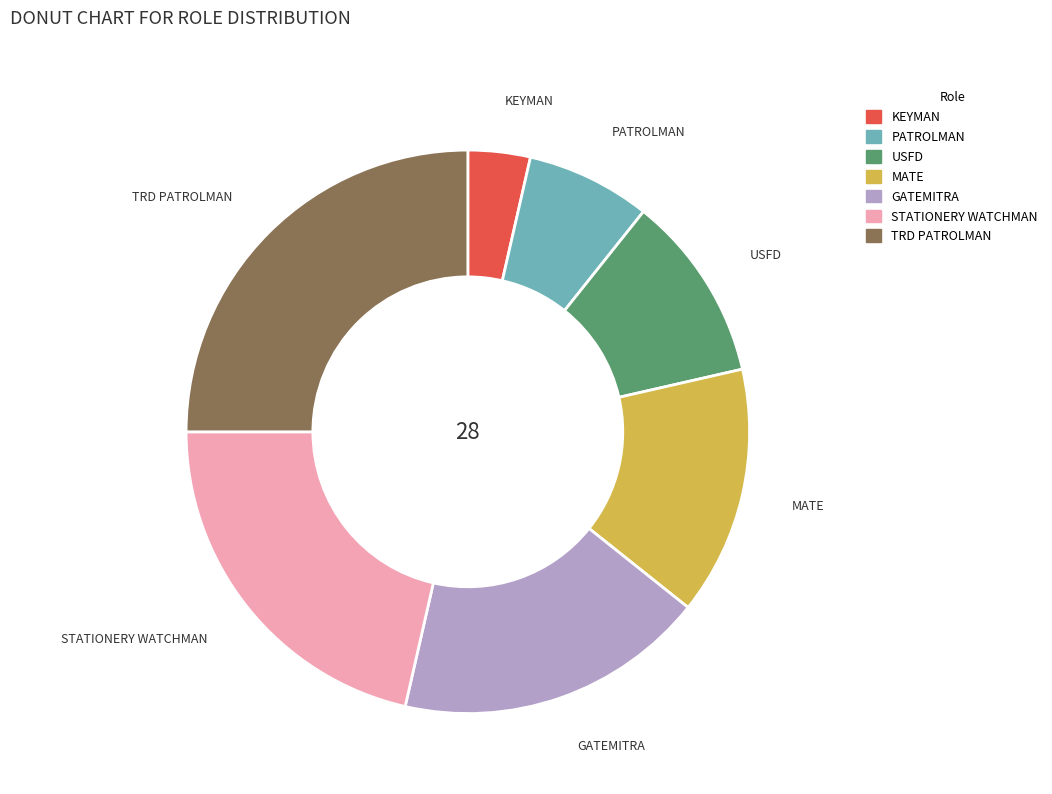

True or false: TRD PATROLMAN accounts for 19% of the total.

False